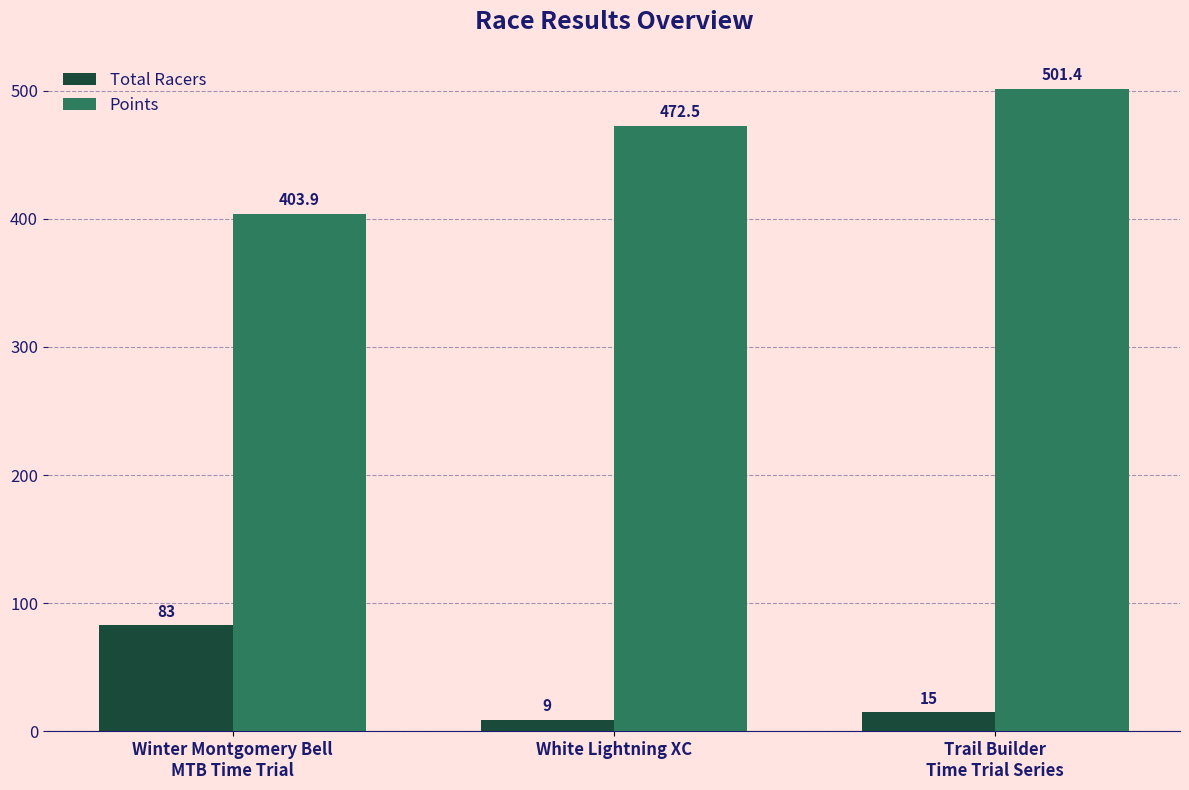

The value of Points at White Lightning XC is 251.3. True or false?

False